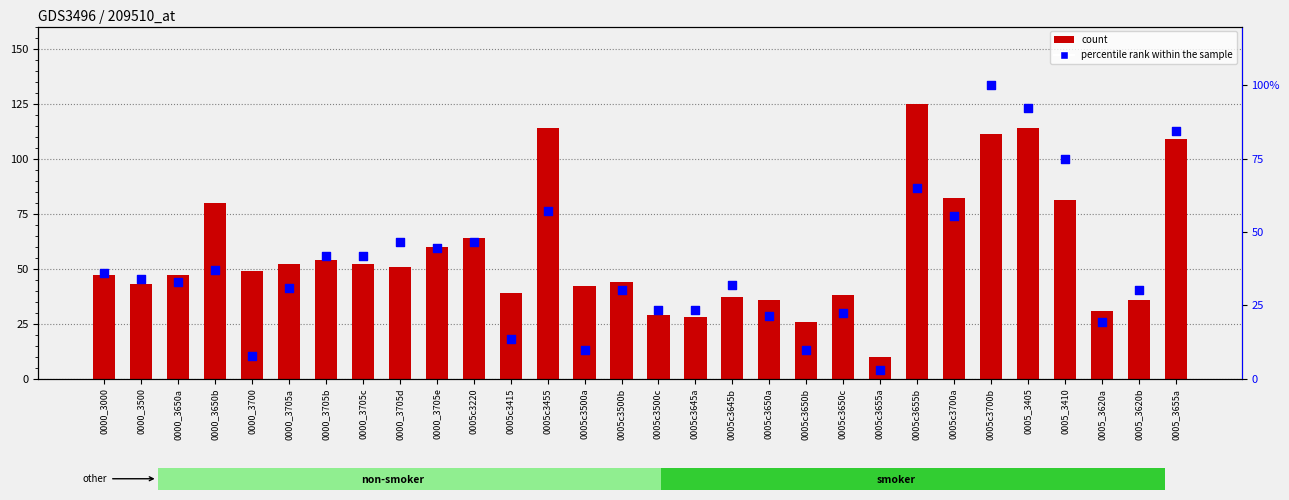

Which series contains the lowest Y value?

percentile rank within the sample